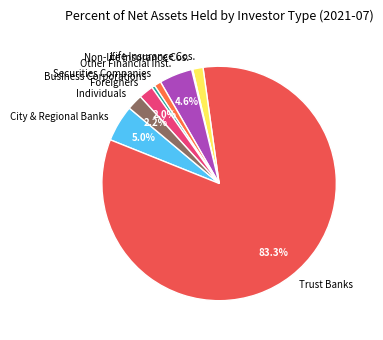

Approximately how many times larger is the value at Foreigners compared to City & Regional Banks?

0.4